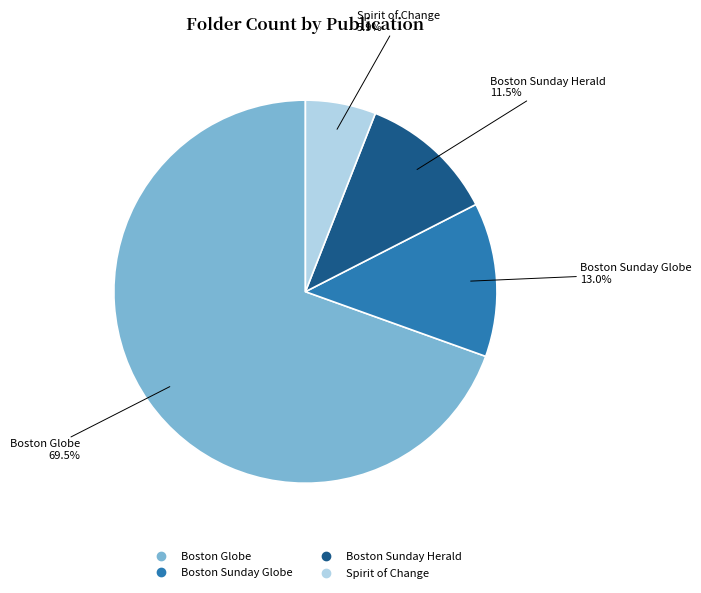

Which slice represents more than half of the pie?

Boston Globe